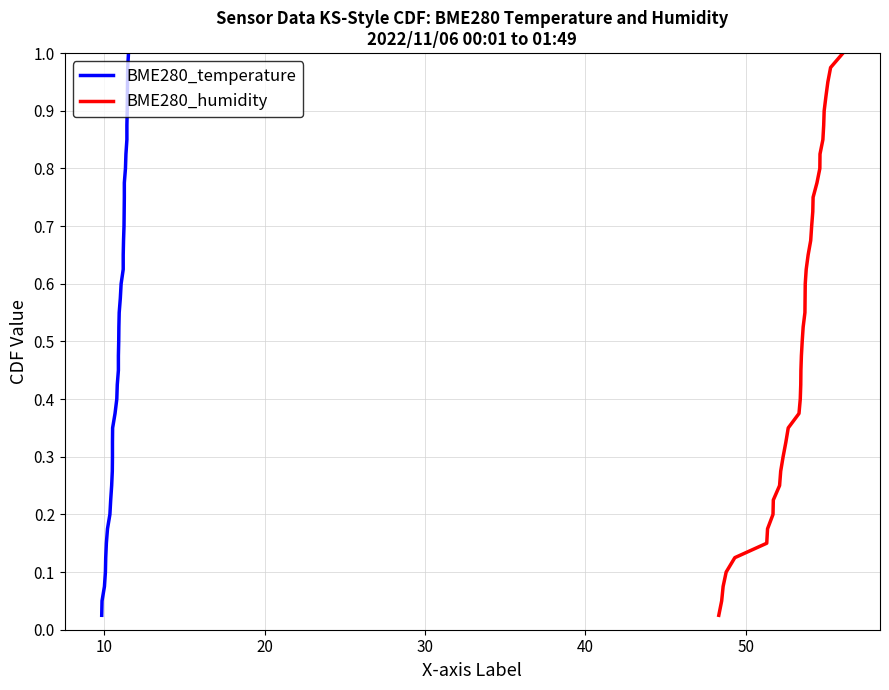

Is the value of BME280_temperature at 33 greater than the value of BME280_humidity at 39?

No